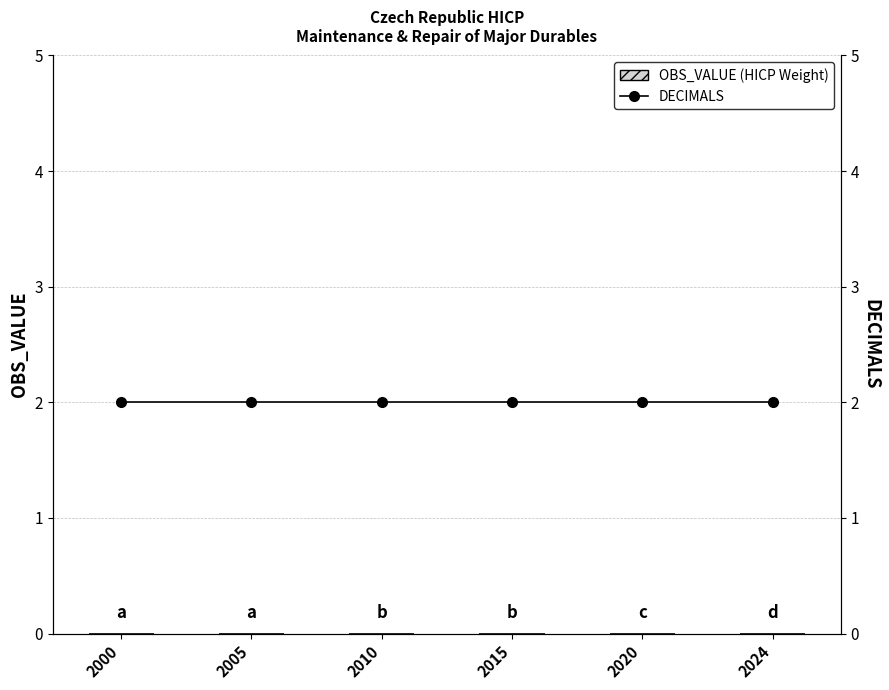

Reading left to right, list all the values displayed in this chart.

OBS_VALUE (HICP Weight): 0	0	0	0	0	0
DECIMALS: 2	2	2	2	2	2